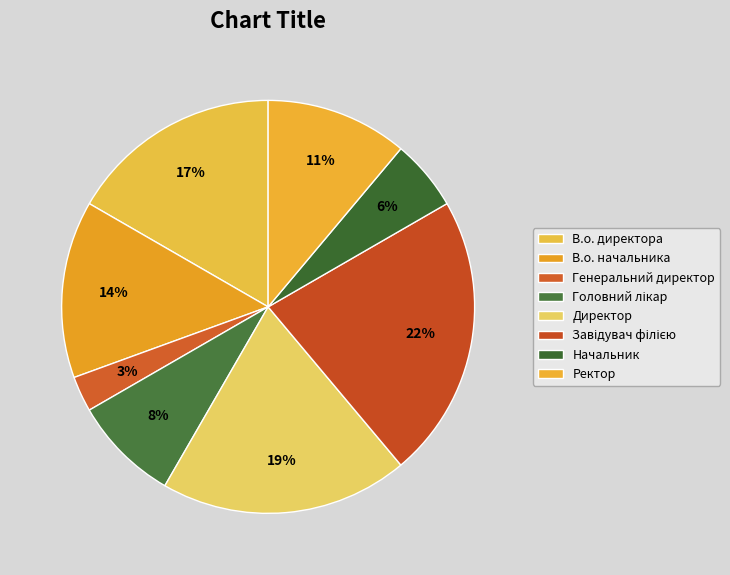

What is the total percentage of Генеральний директор and В.о. директора?

19.4%